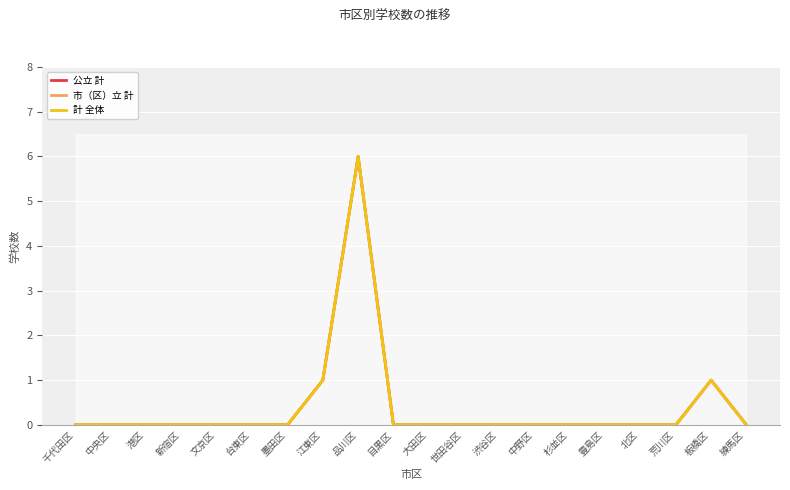

At which label is 計 全体 closest to 3?

江東区